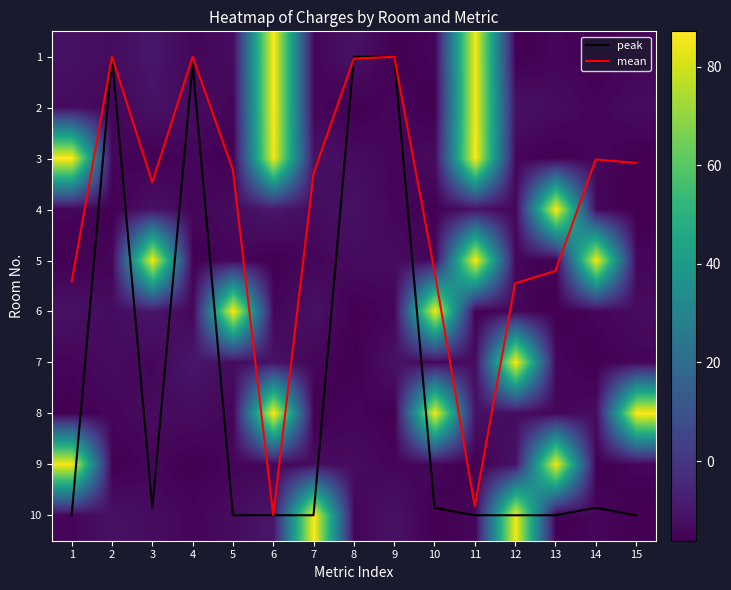

At which category is the sum across all series the highest?

6